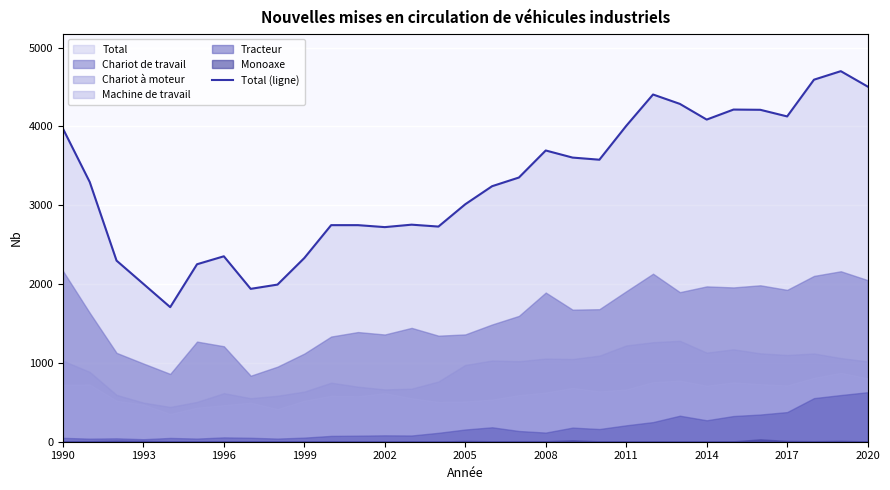

The Total (ligne) series shows 2352 at 1996. True or false?

True